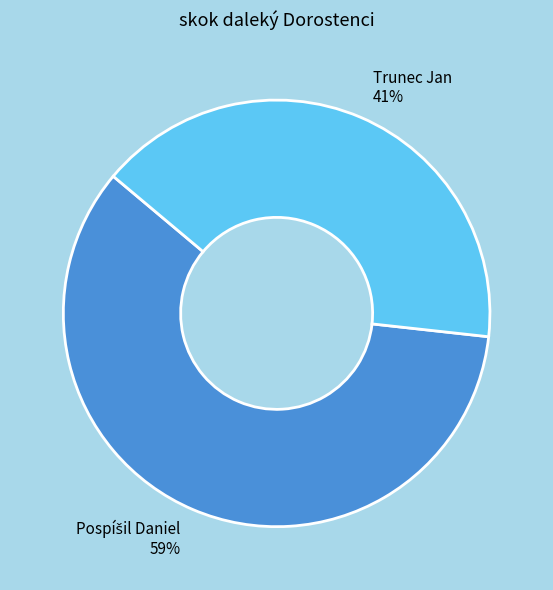

To the nearest percent, what is the average slice percentage?

50%